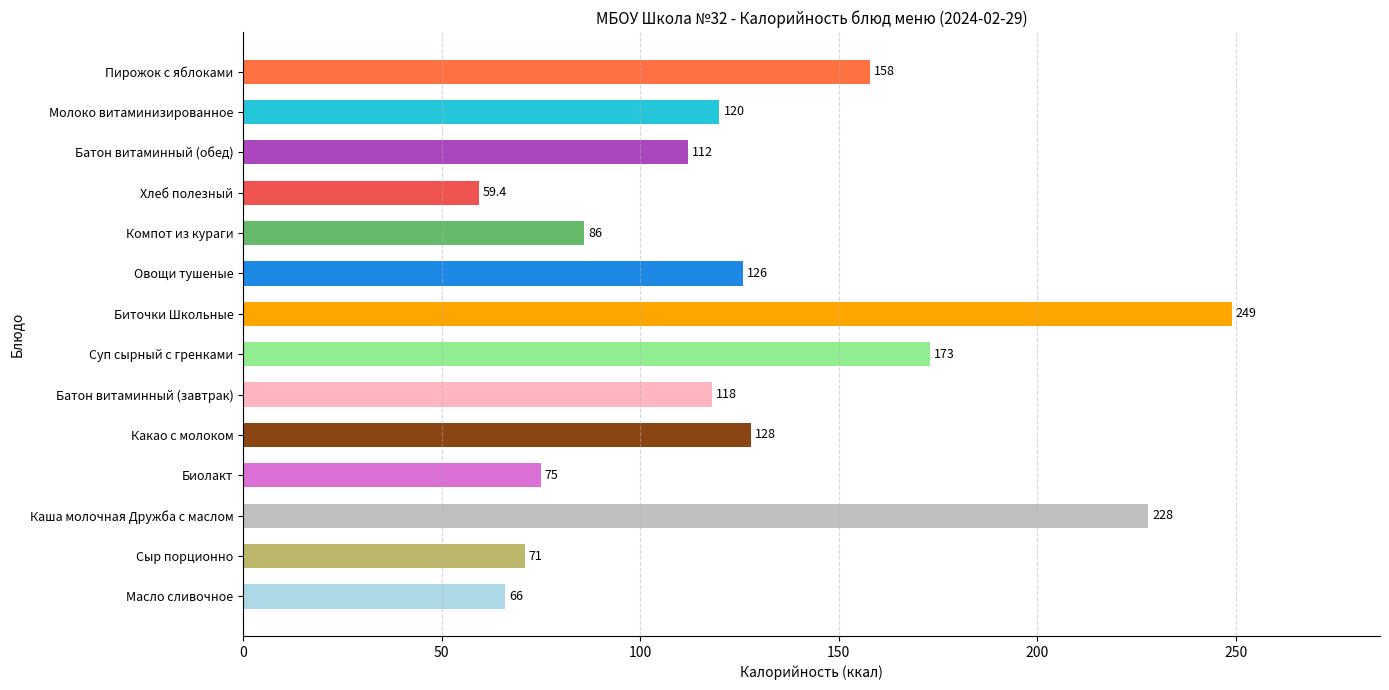

What is the difference between the maximum and second lowest values?

183.0